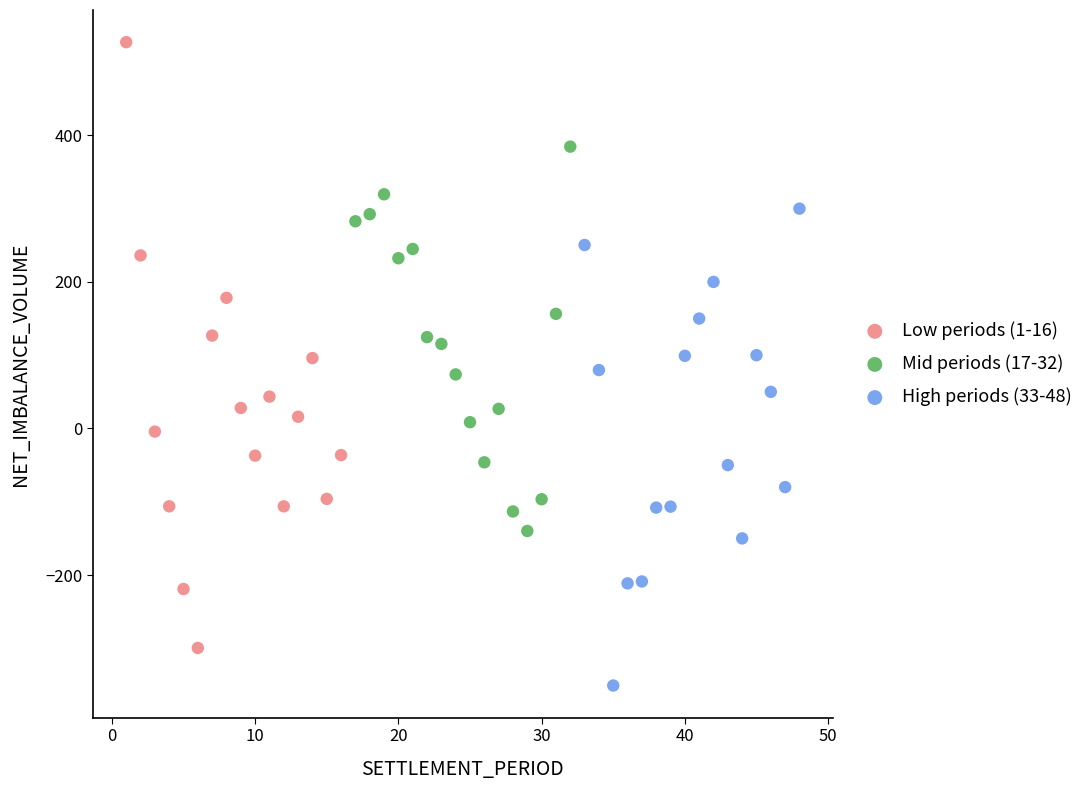

Which series reaches the minimum Y coordinate?

High periods (33-48)